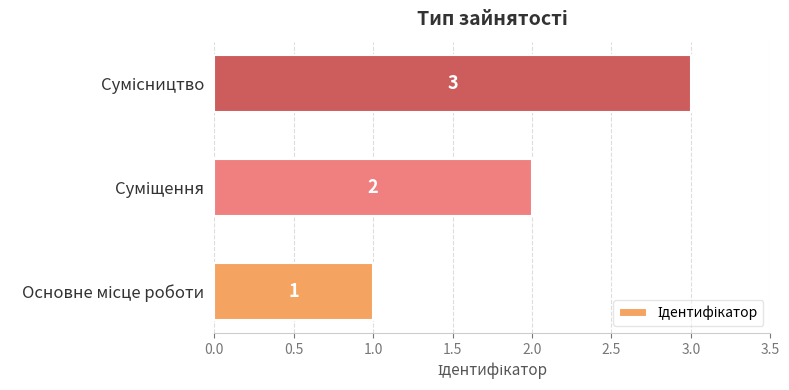

What is the difference between the maximum and second lowest values?

1